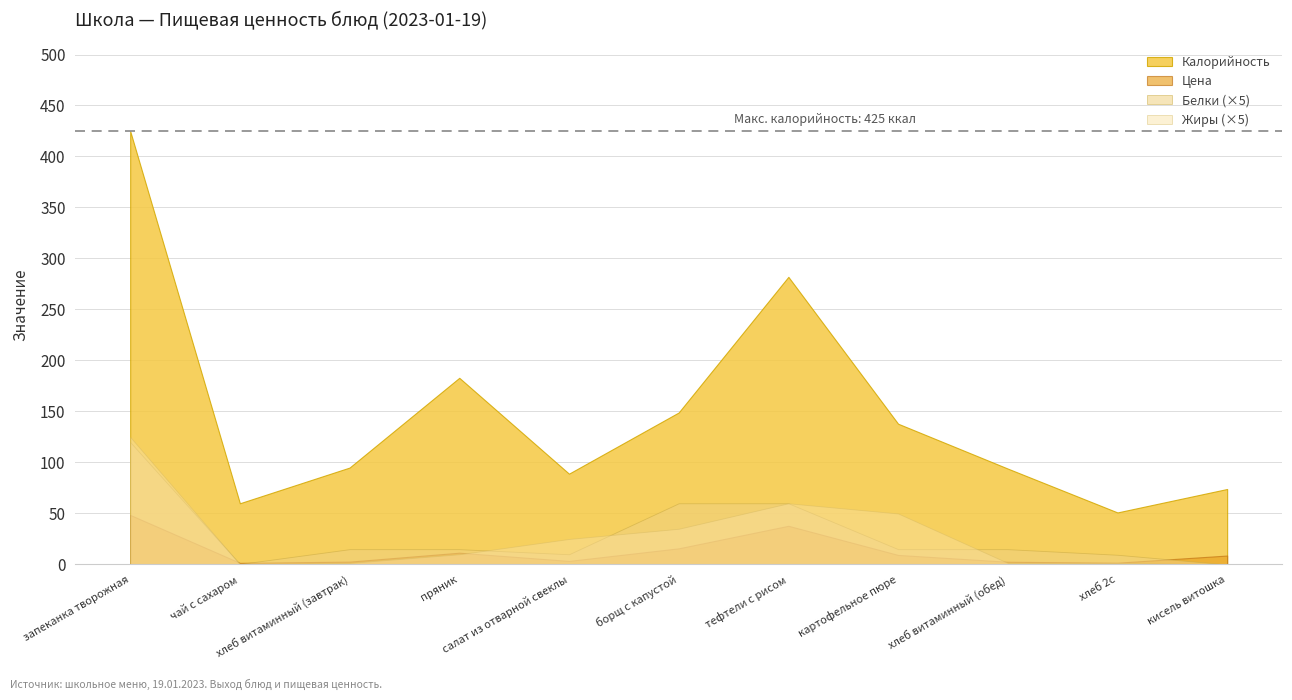

What is the label of the 2nd point from the right?

хлеб 2с